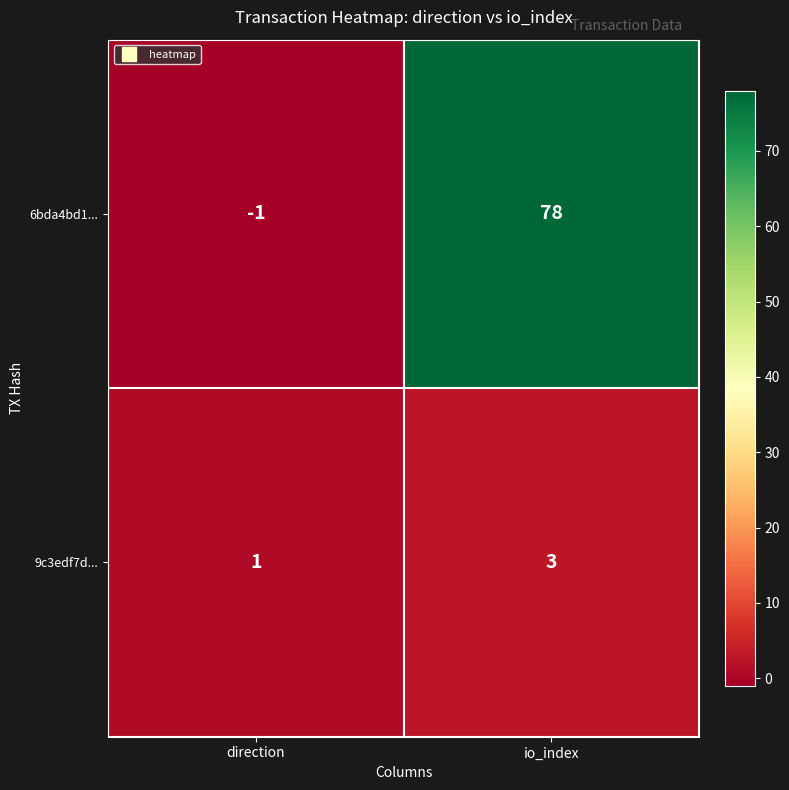

Reading left to right, extract all data points from this chart.

6bda4bd1...: -1	78
9c3edf7d...: 1	3